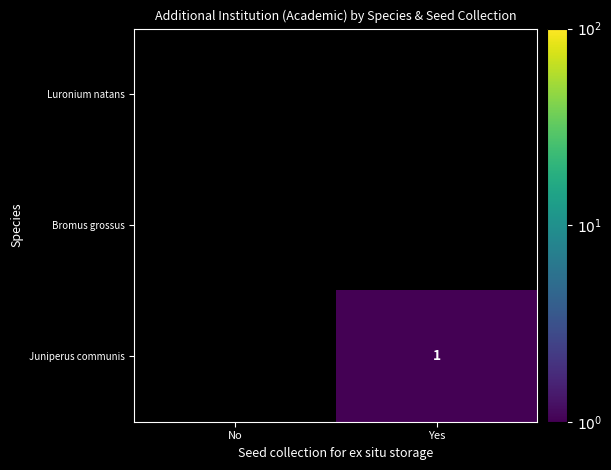

At which label does Juniperus communis reach its minimum?

No